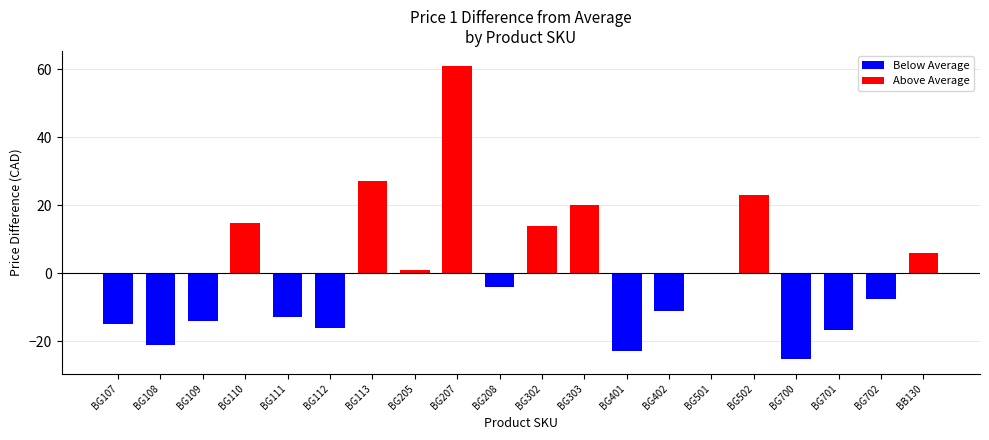

The value at BG302 is 101.1. True or false?

False